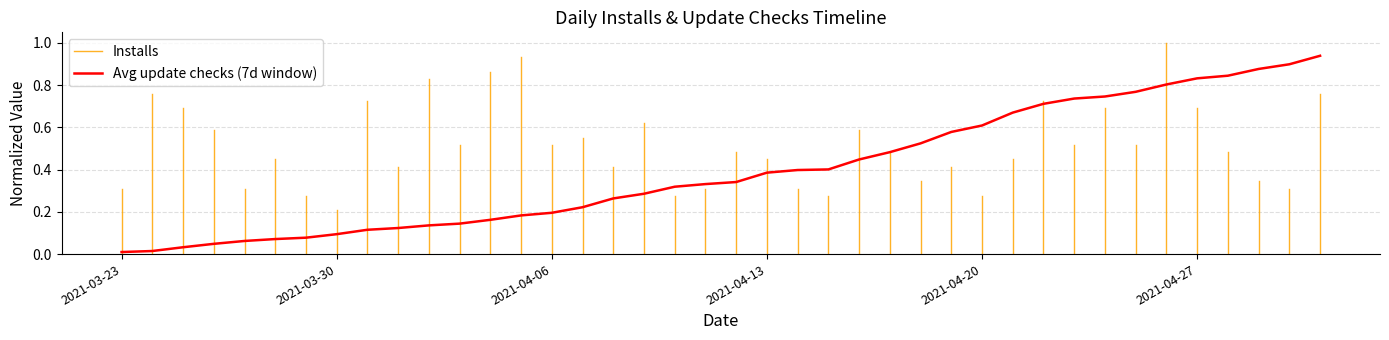

What position from the right is 2021-04-13?

19